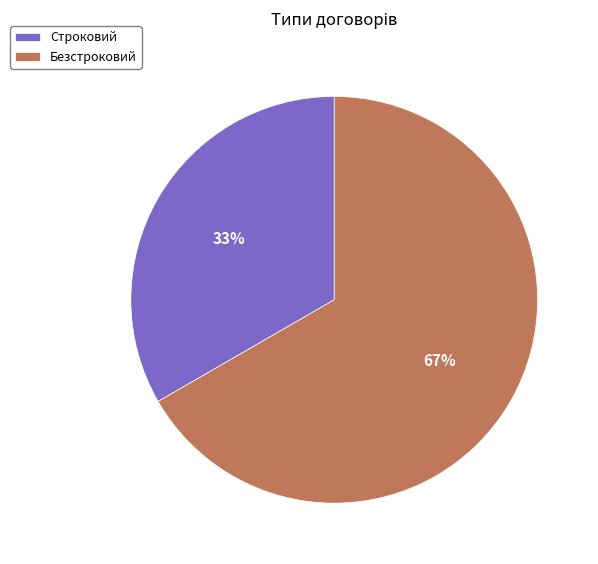

Combined, do Строковий and Безстроковий account for over 50%?

Yes